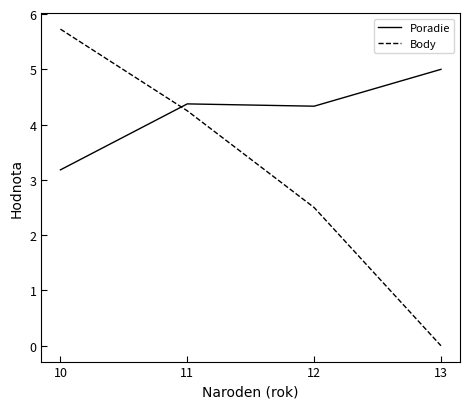

True or false: Body has a value of 2.3 at 11.

False